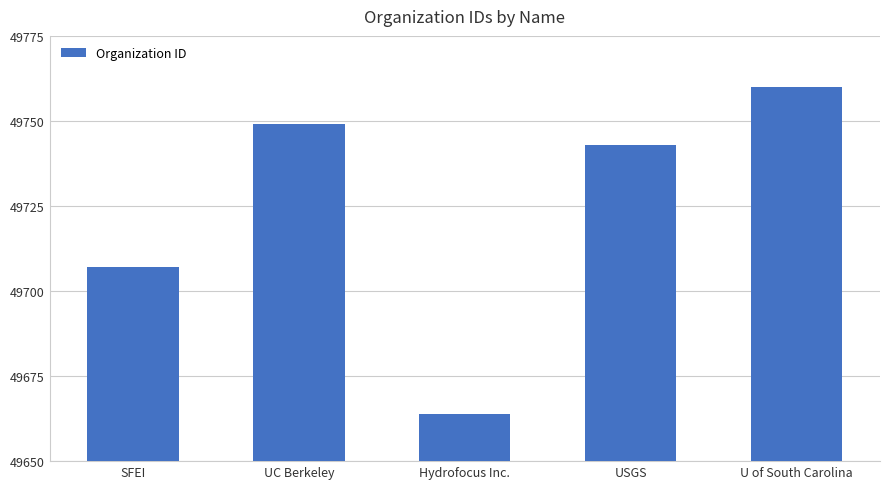

Where is the data nearest to the value 49712?

SFEI